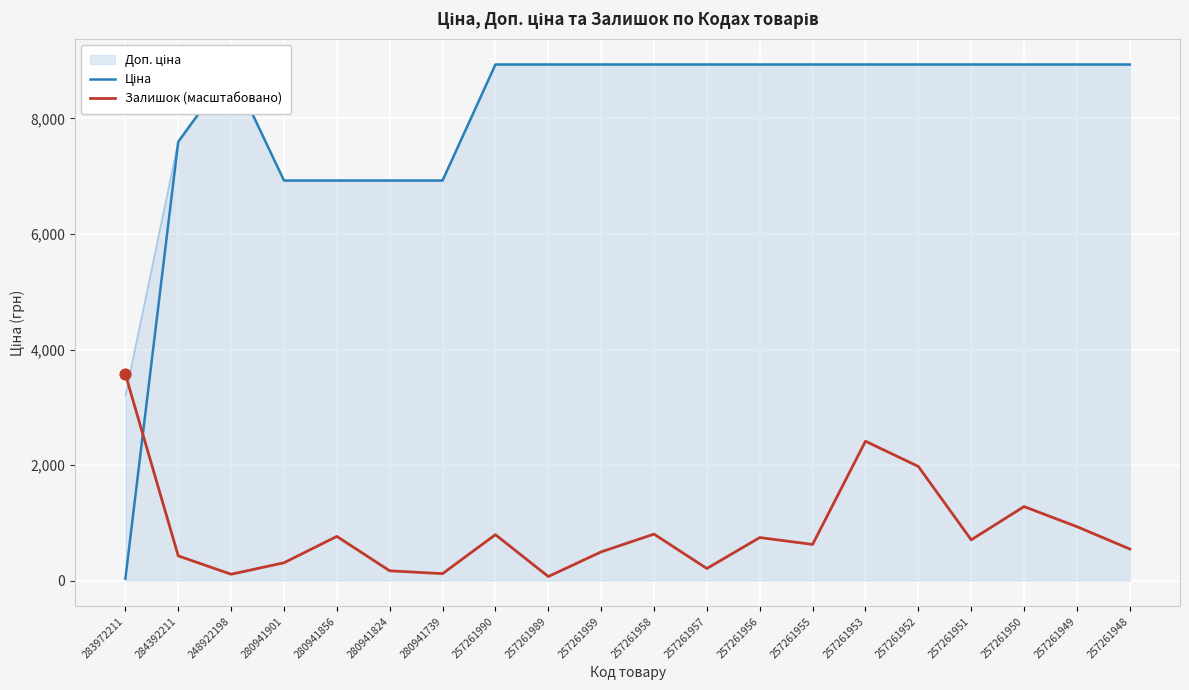

Where is Залишок (масштабовано) nearest to the value 1821?

257261952